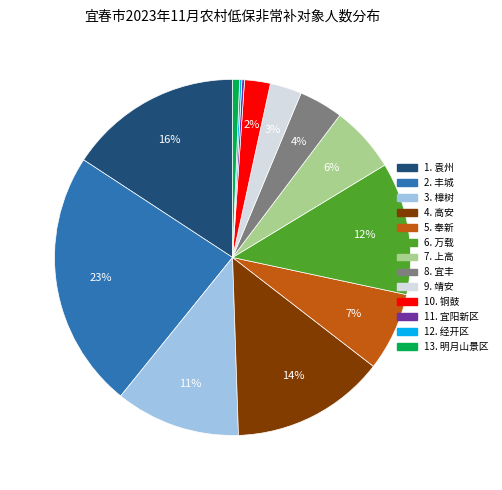

To the nearest percent, what is the average slice percentage?

8%